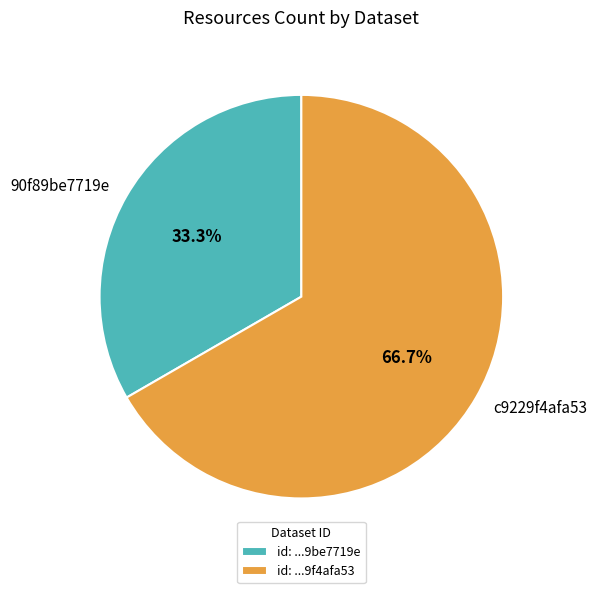

Approximately how many times larger is the value at id: ...9f4afa53 compared to id: ...9be7719e?

2.0